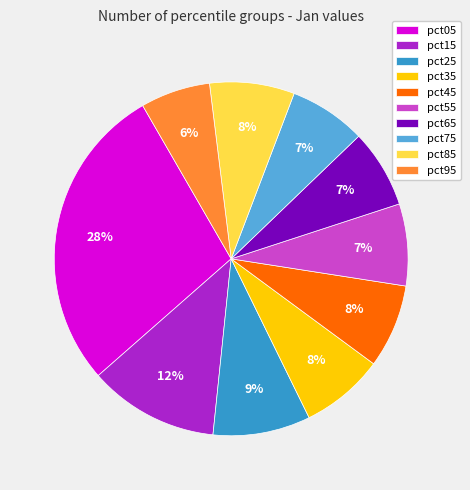

How many segments does this pie chart have?

10